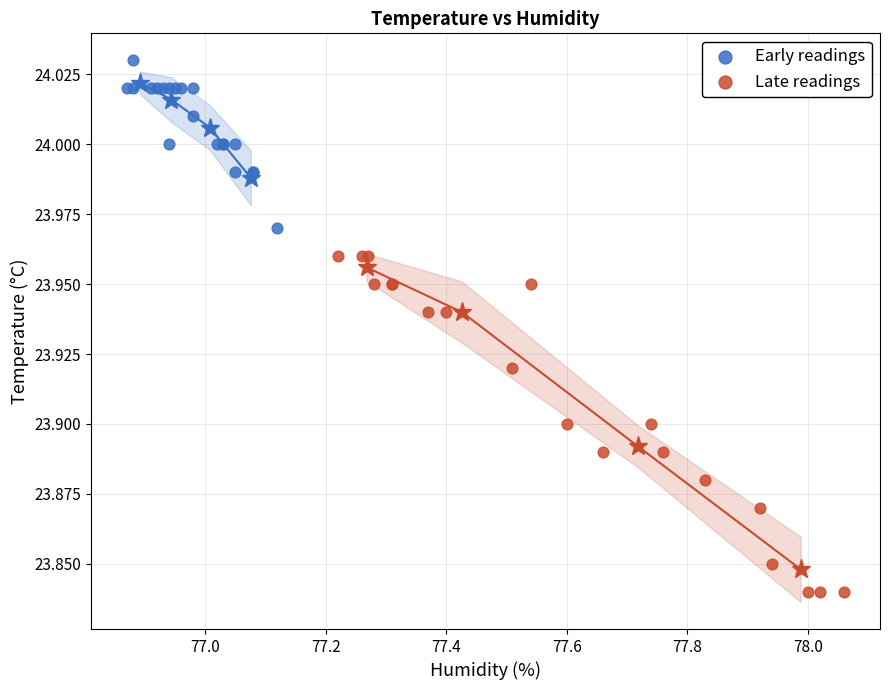

Which series reaches the maximum Y coordinate?

Early readings